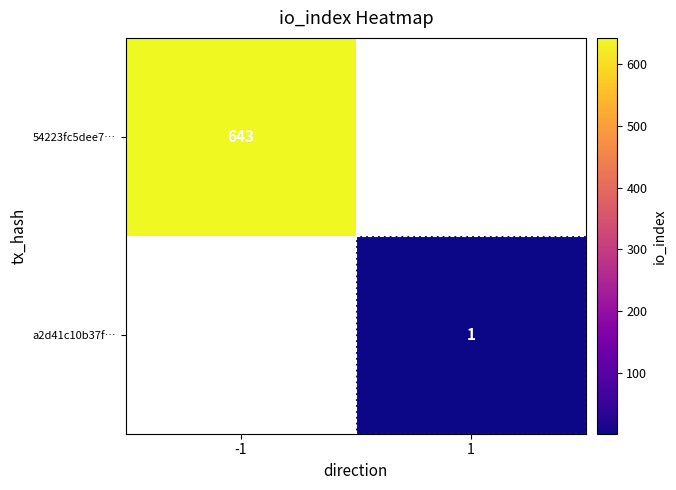

How many distinct data groups are displayed?

2